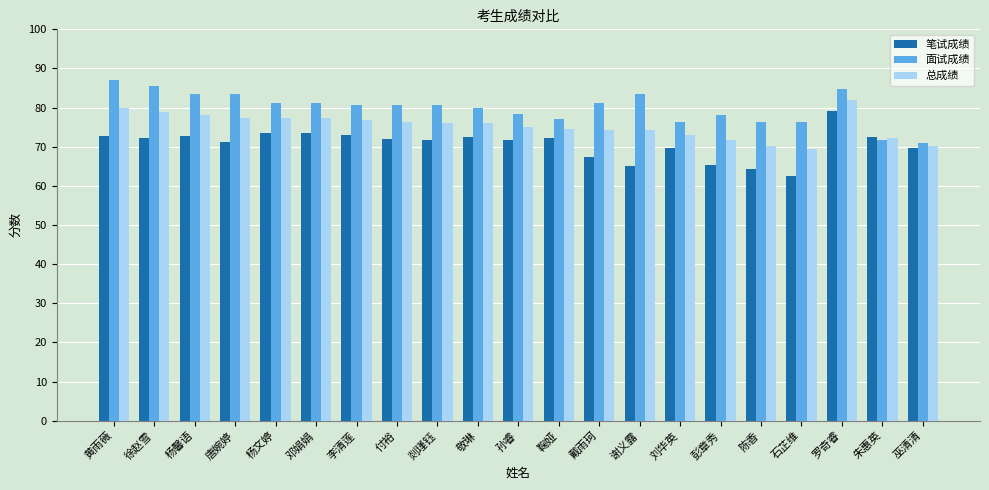

What is the average value of the 笔试成绩 series?

70.7